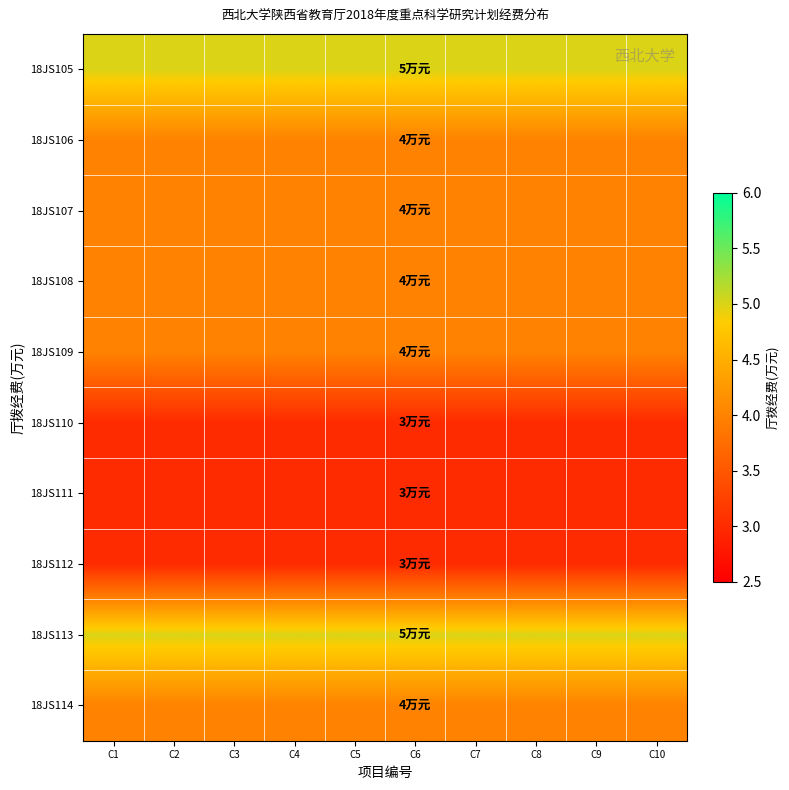

Which series changed the most between C1 and C9?

18JS105